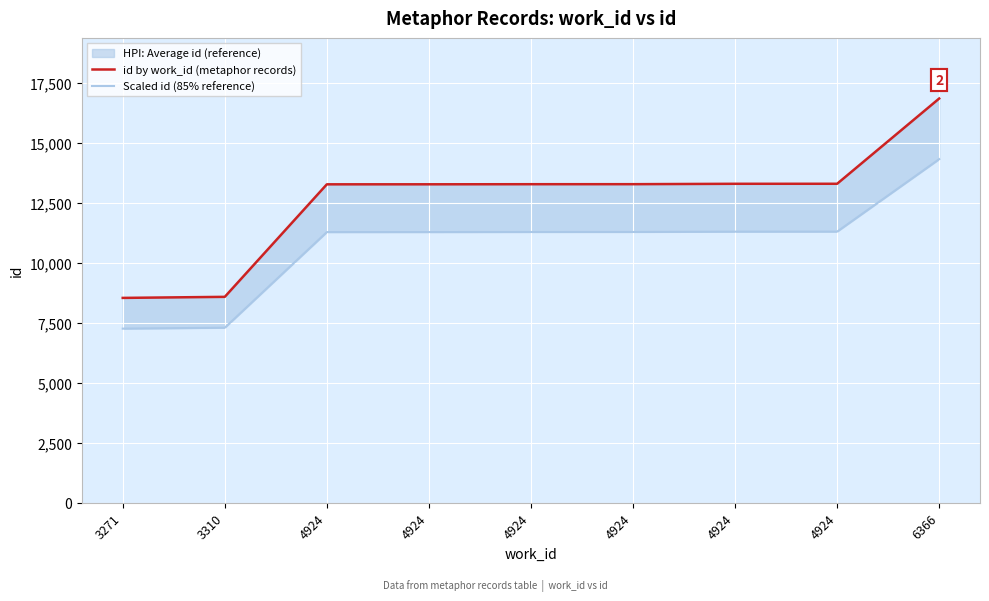

What is the average value of the id by work_id (metaphor records) series?

12620.0